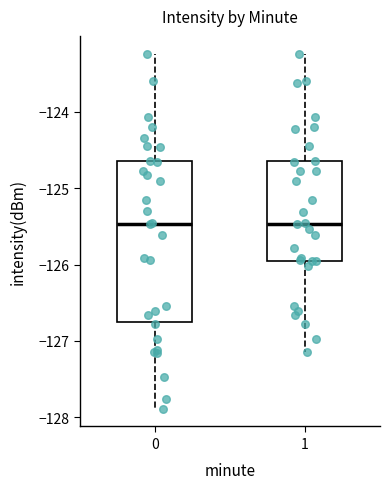

Where does the median line of the box at x = 1 sit on the y-axis? The values are not printed on the chart, so give them approximately, as read against the axis.

-125.5